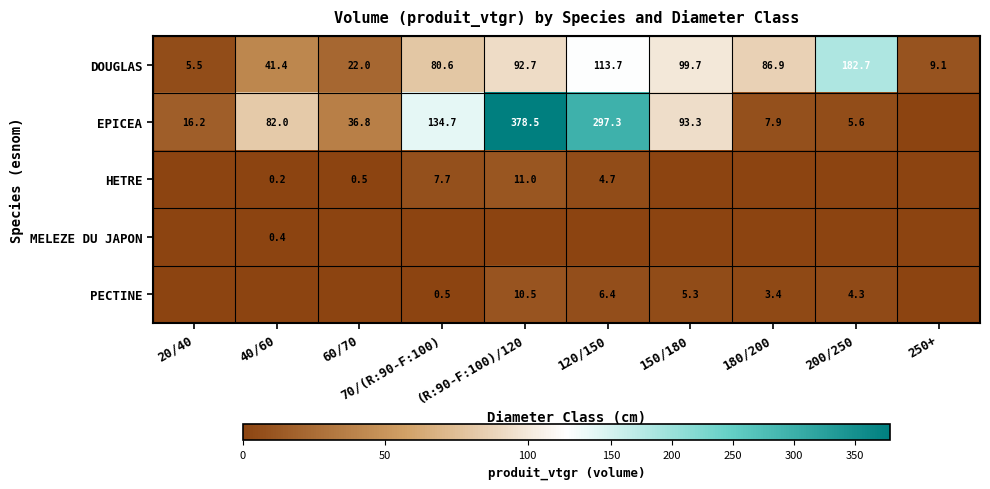

Count the number of categories in the chart.

10